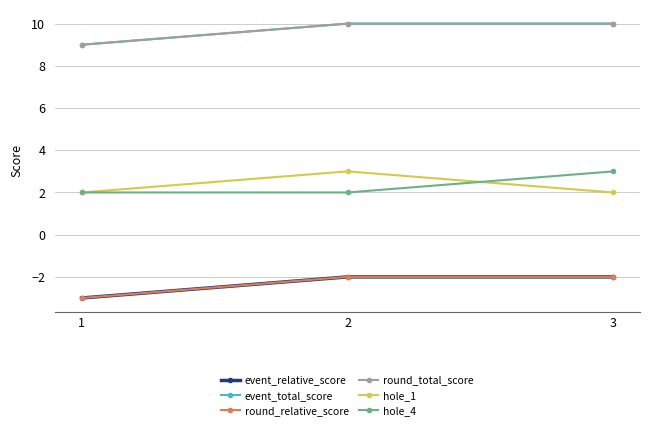

What is the lowest value of the event_total_score series?

9